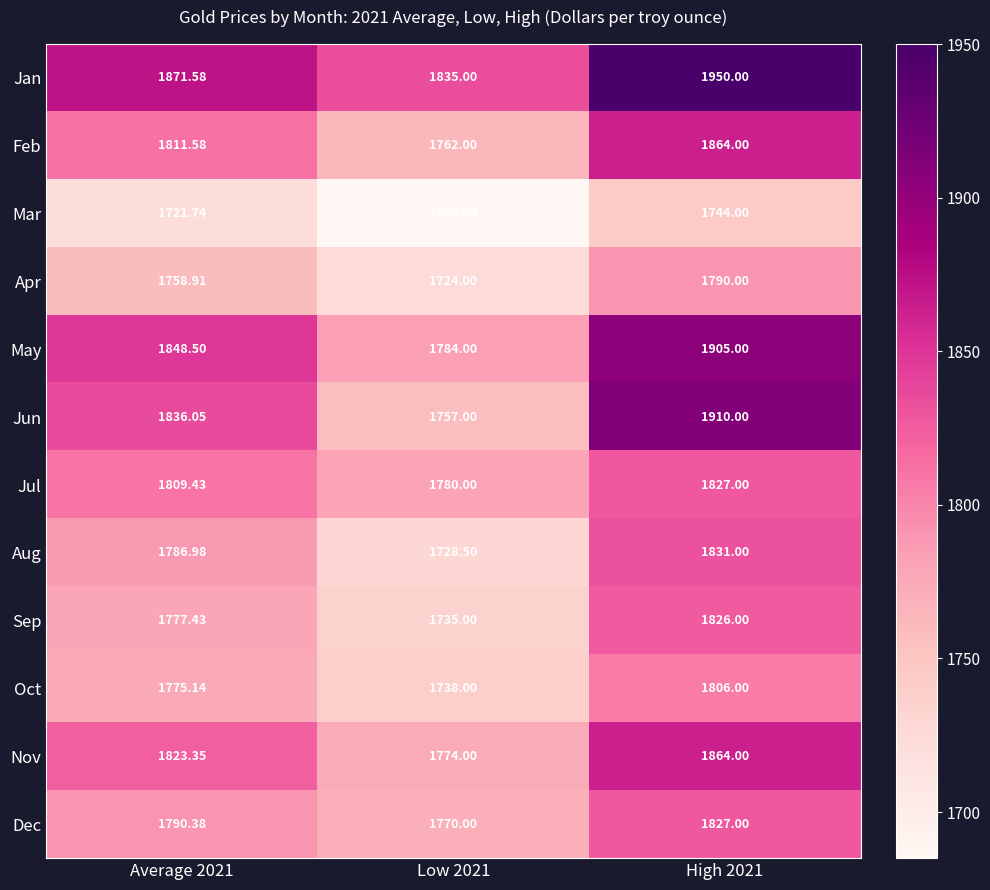

Which series has the largest total across all categories?

Jan